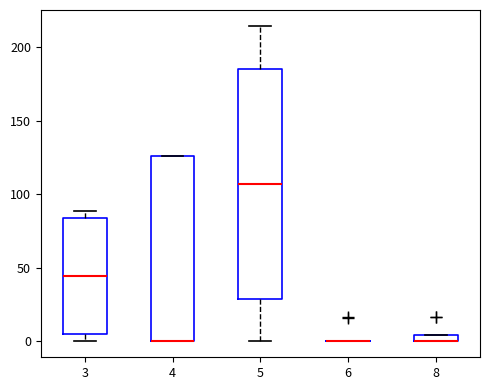

Where is the upper edge of the box at x = 4 on the y-axis? The values are not printed on the chart, so give them approximately, as read against the axis.

125